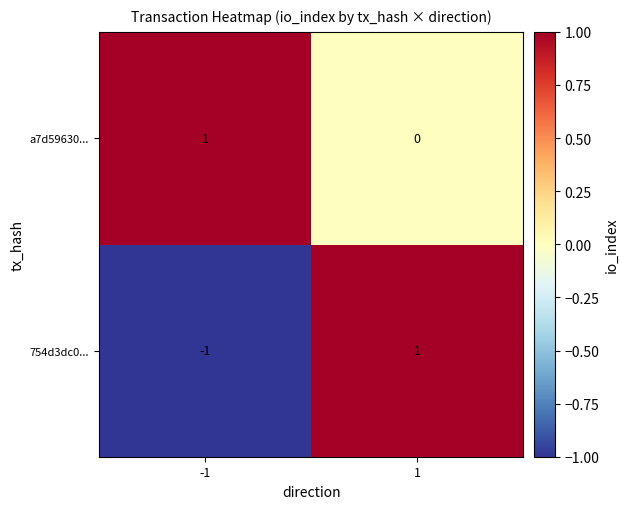

Rank the categories by 754d3dc0... value from lowest to highest.

-1, 1